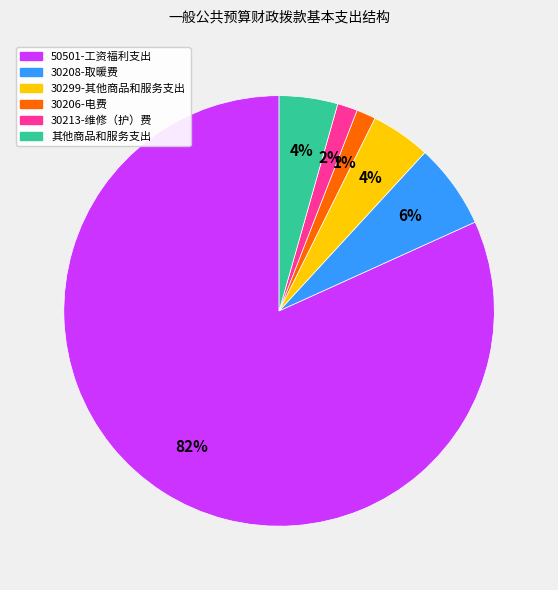

How many segments does this pie chart have?

6